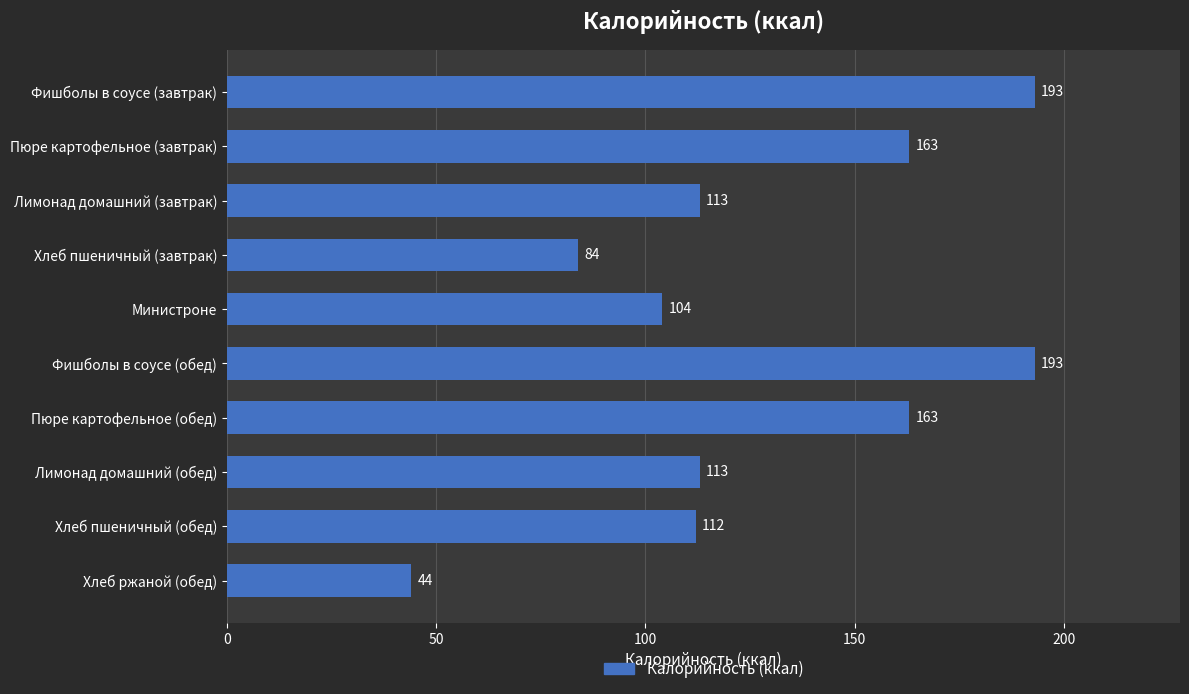

How many bars are there in total?

10